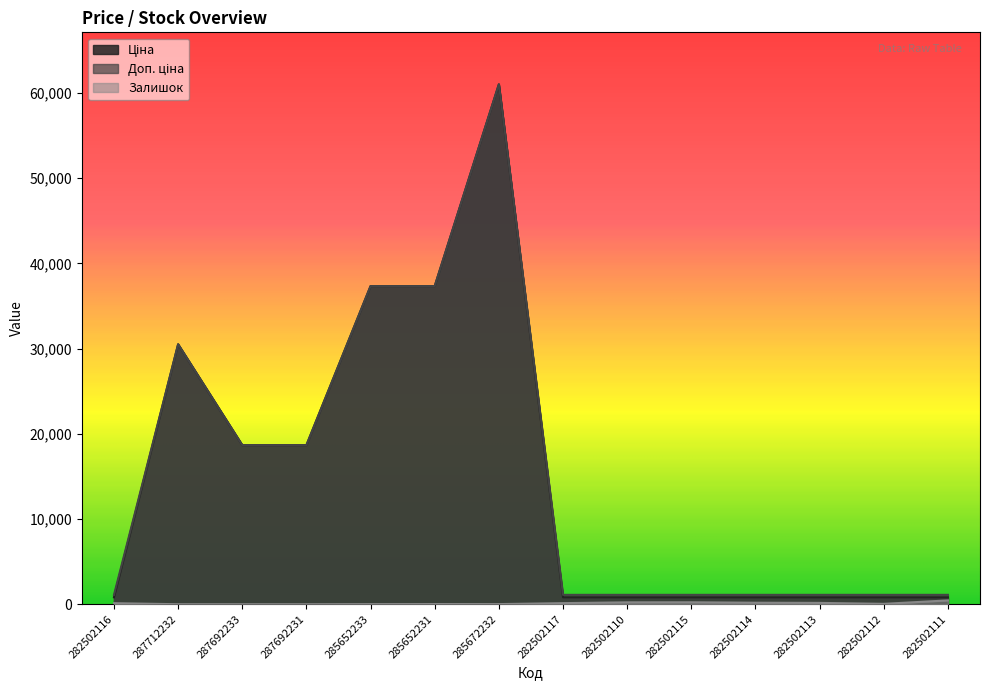

At which category does the chart reach its minimum across all series?

287712232